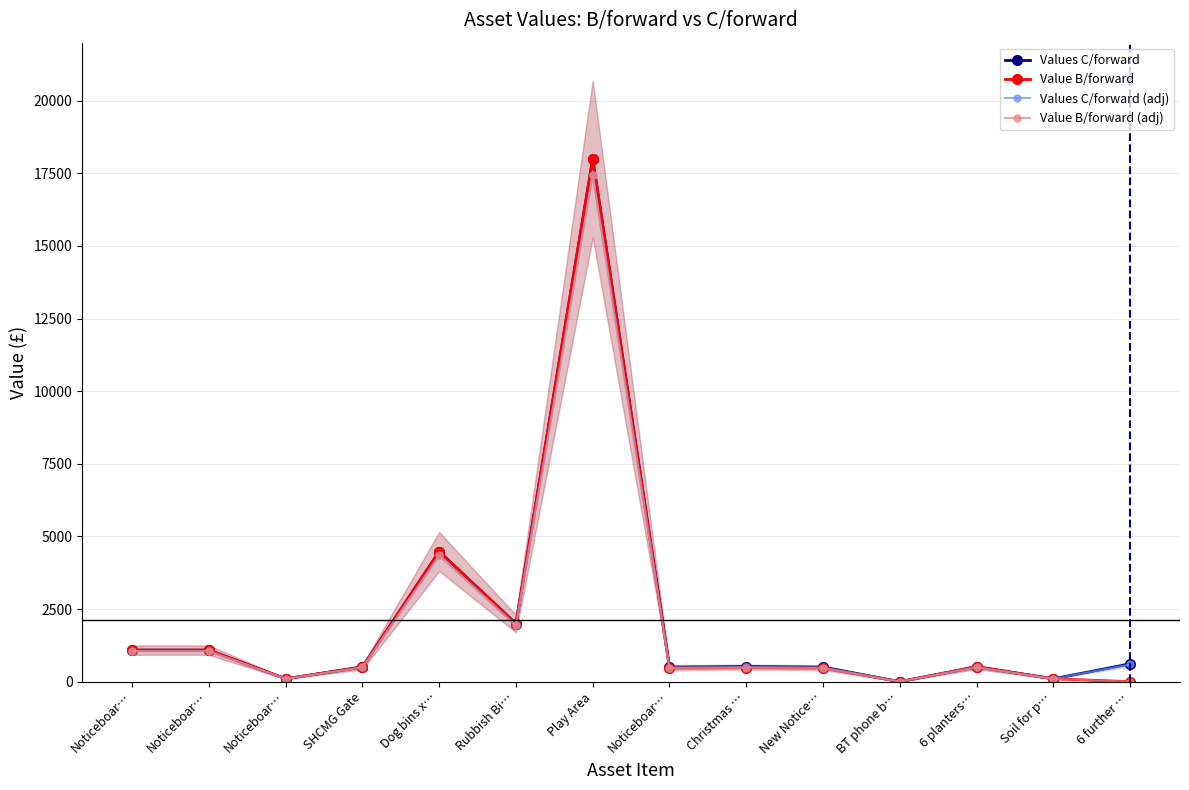

What is the difference between the Value B/forward (adj) values at Noticeboar… and Noticeboar…?

358.9